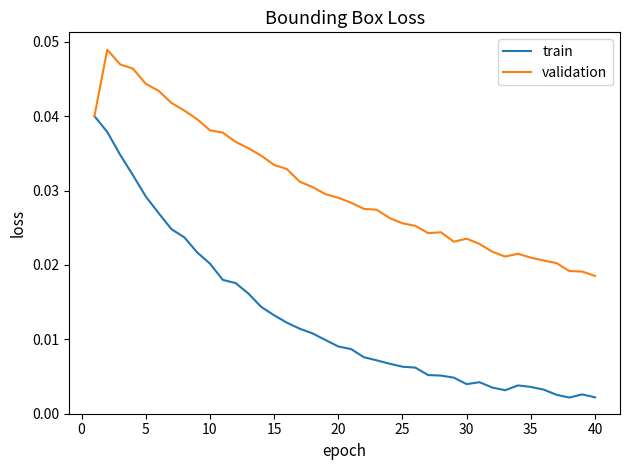

Rank the series by their maximum value, from highest to lowest.

validation, train